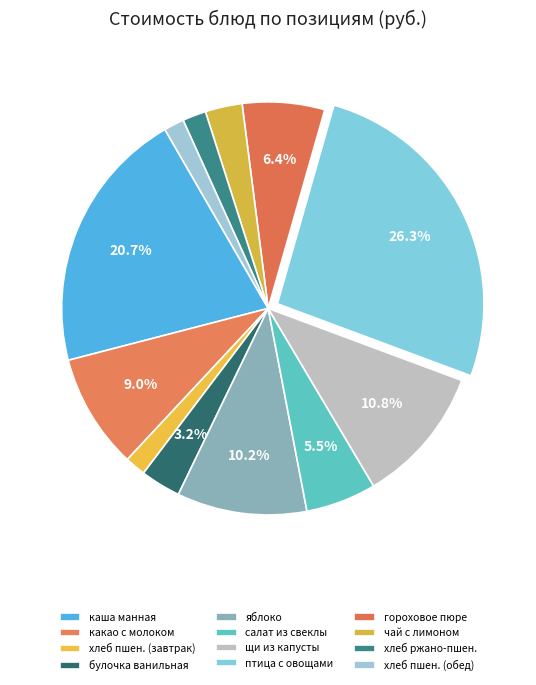

What is the largest slice in the pie chart?

птица с овощами